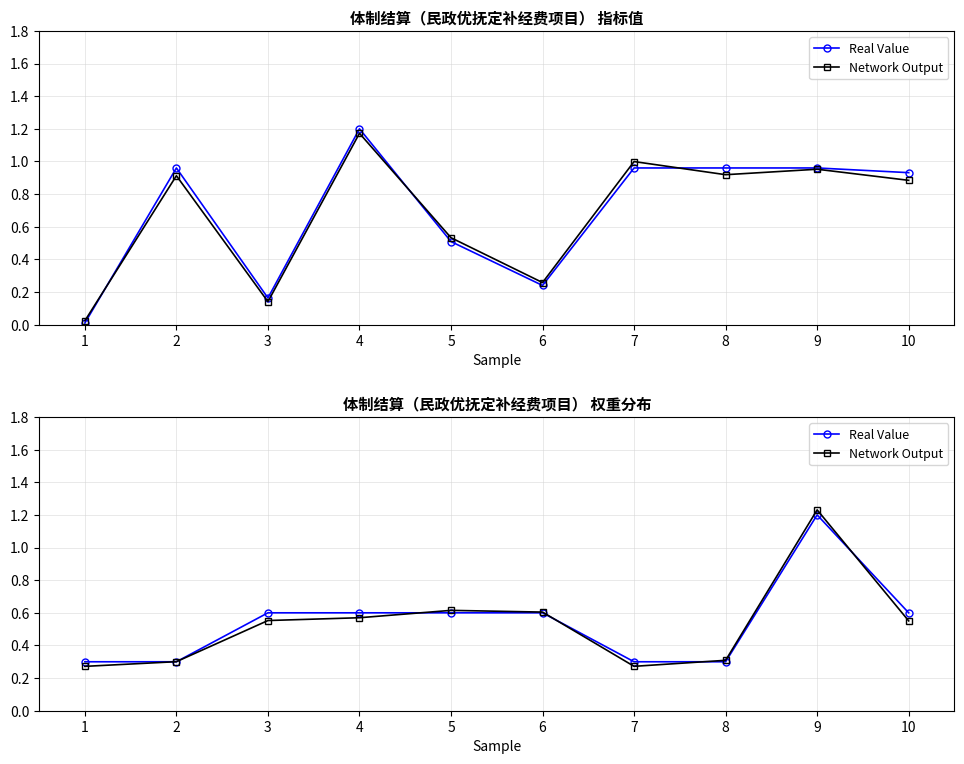

In Real Value, how many points are higher than both neighbors (excluding endpoints)?

1